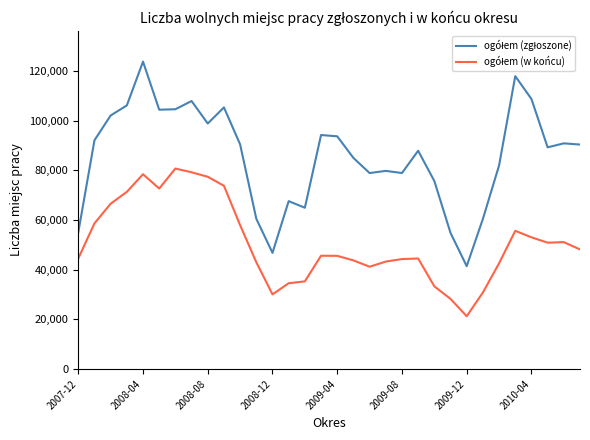

What is the minimum value shown in the chart?

21251